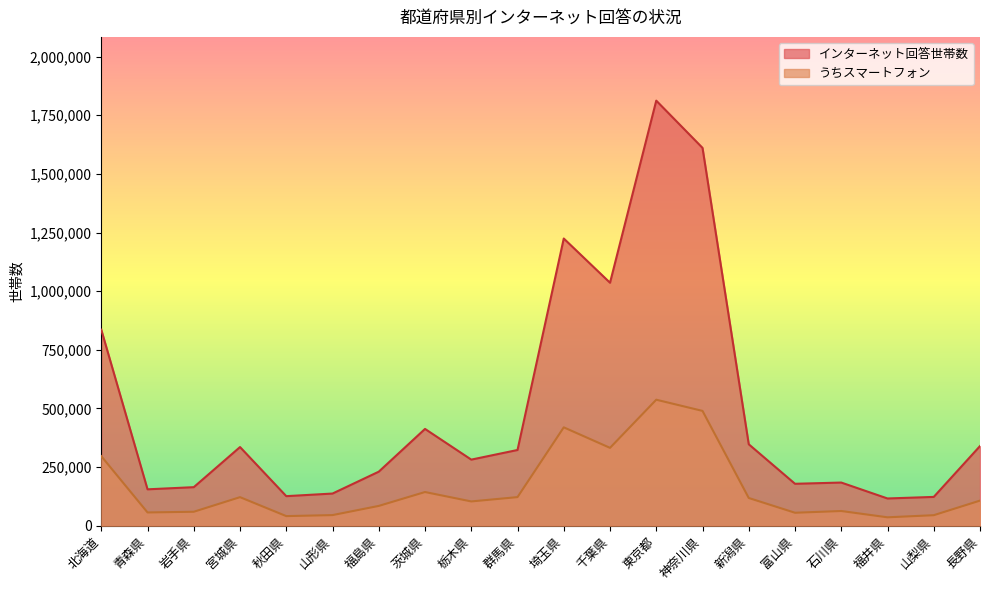

What is the minimum value shown in the chart?

35885